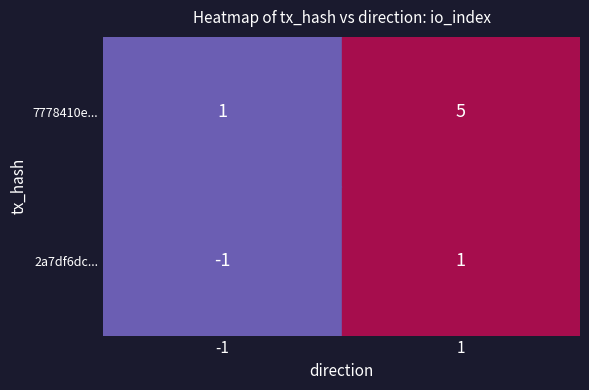

How many values in the 7778410e2c62a43d22cb26fd6a886af3c5dabdd series are below 5?

1